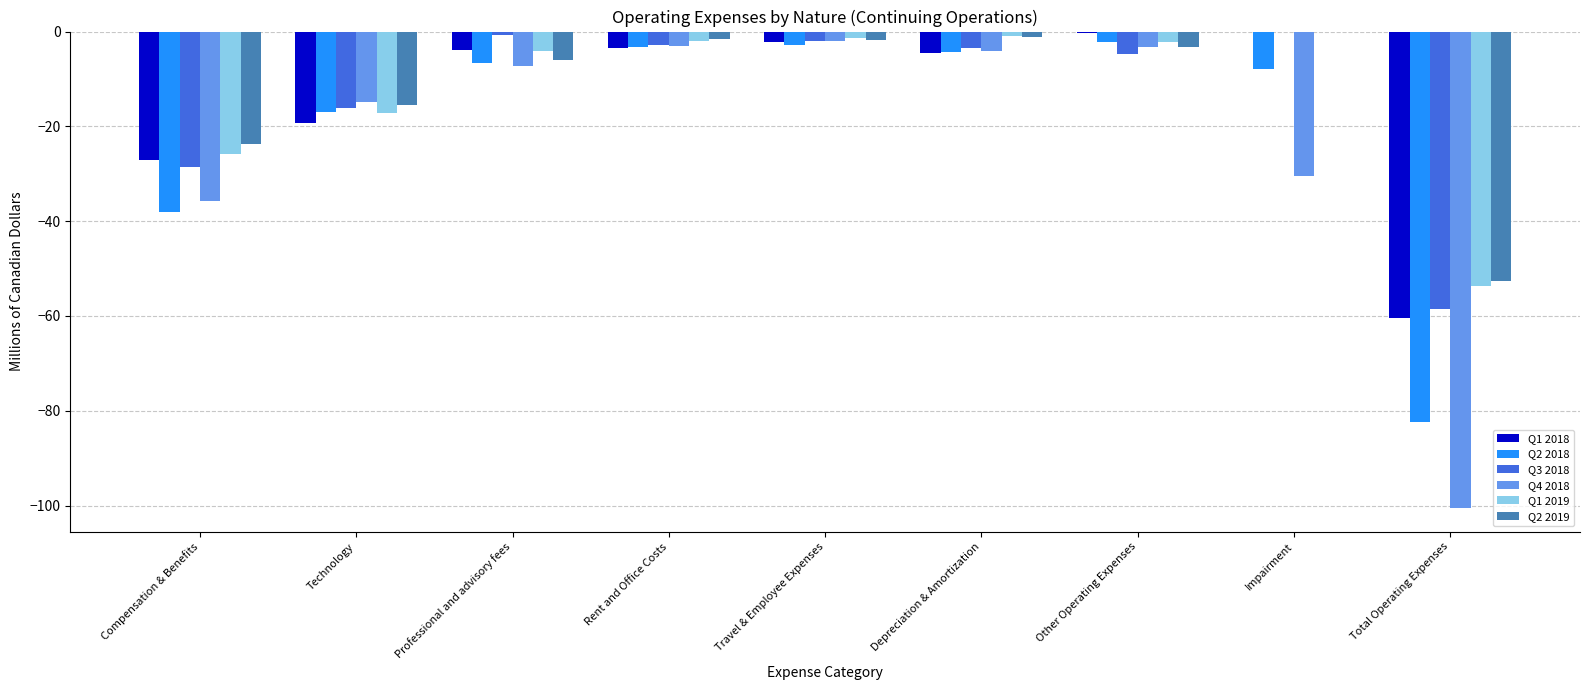

What is the highest value of the Q2 2018 series?

-2.2